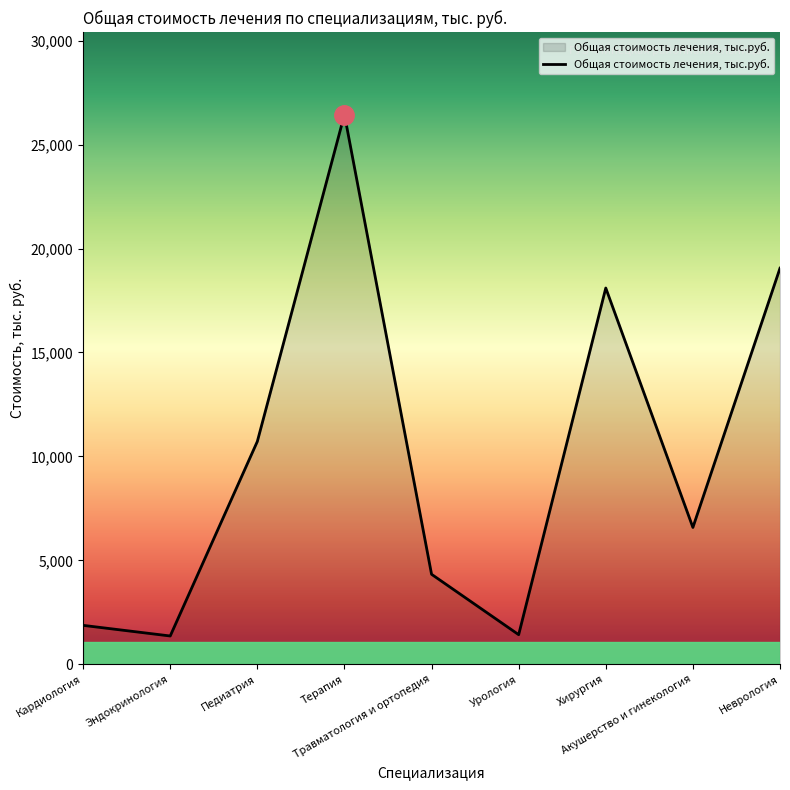

What is the difference between the maximum and minimum values?

25087.1